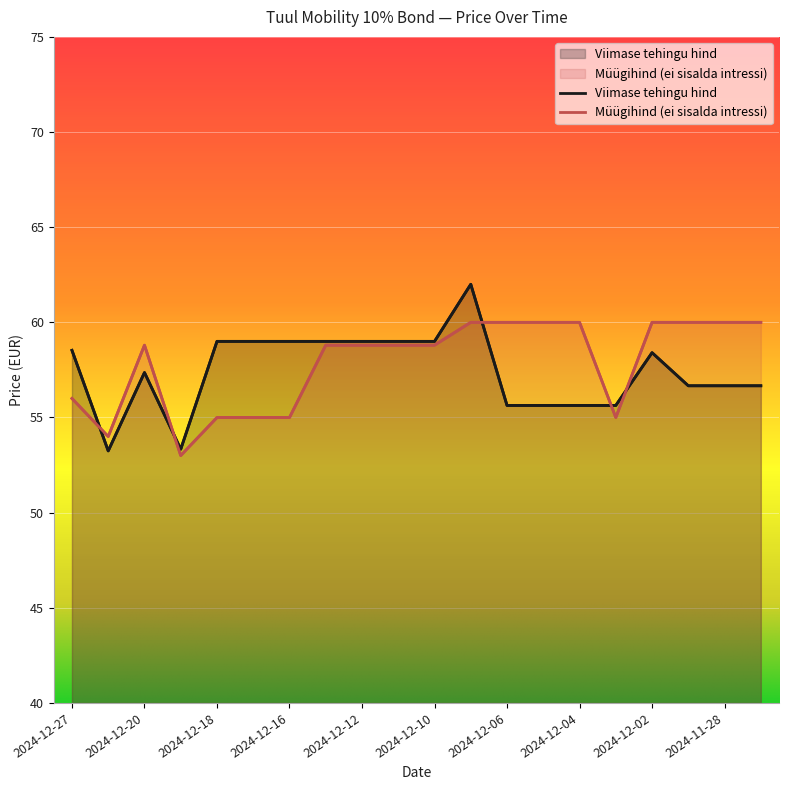

Reading left to right, what are all the values shown in this chart?

Viimase tehingu hind: 58.5	53.2	57.4	53.3	59.0	59.0	59.0	59.0	59.0	59.0	59.0	62.0	55.6	55.6	55.6	55.6	58.4	56.7	56.7	56.7
Müügihind (ei sisalda intressi): 56.0	54.0	58.8	53.0	55.0	55.0	55.0	58.8	58.8	58.8	58.8	60.0	60.0	60.0	60.0	55.0	60.0	60.0	60.0	60.0